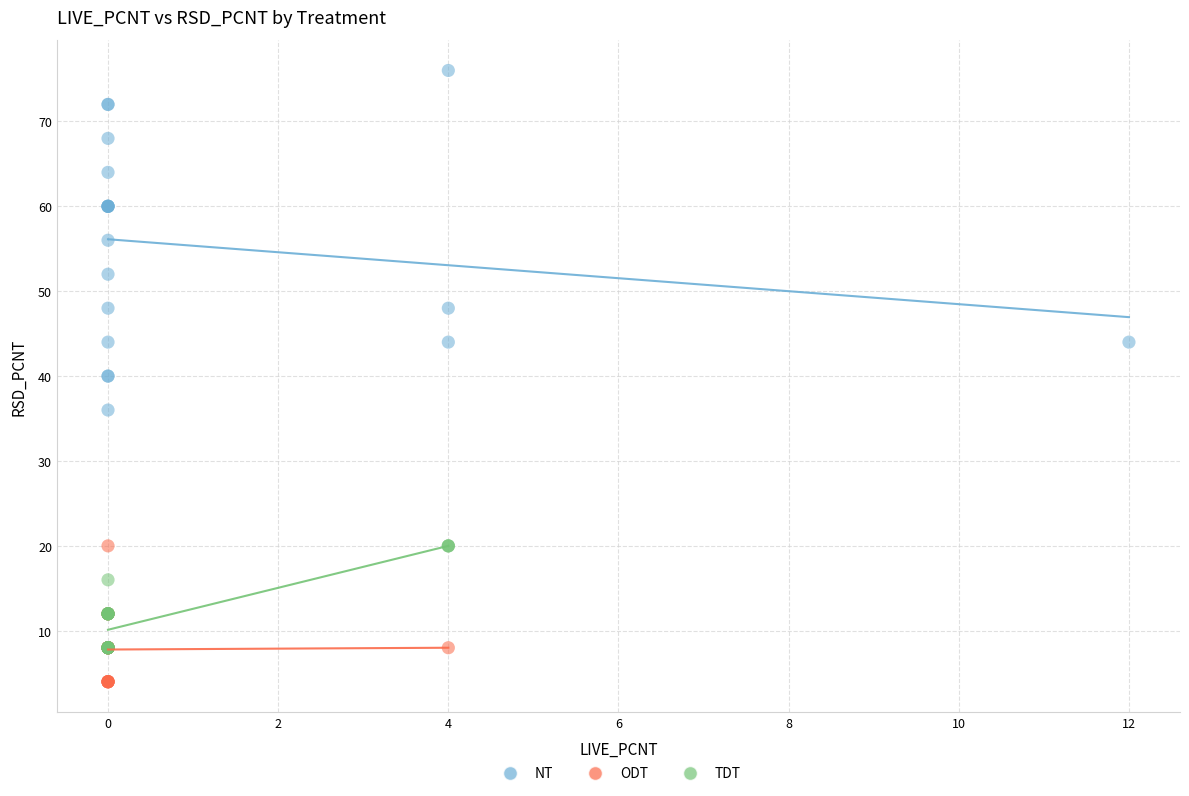

Which series contains the lowest Y value?

ODT